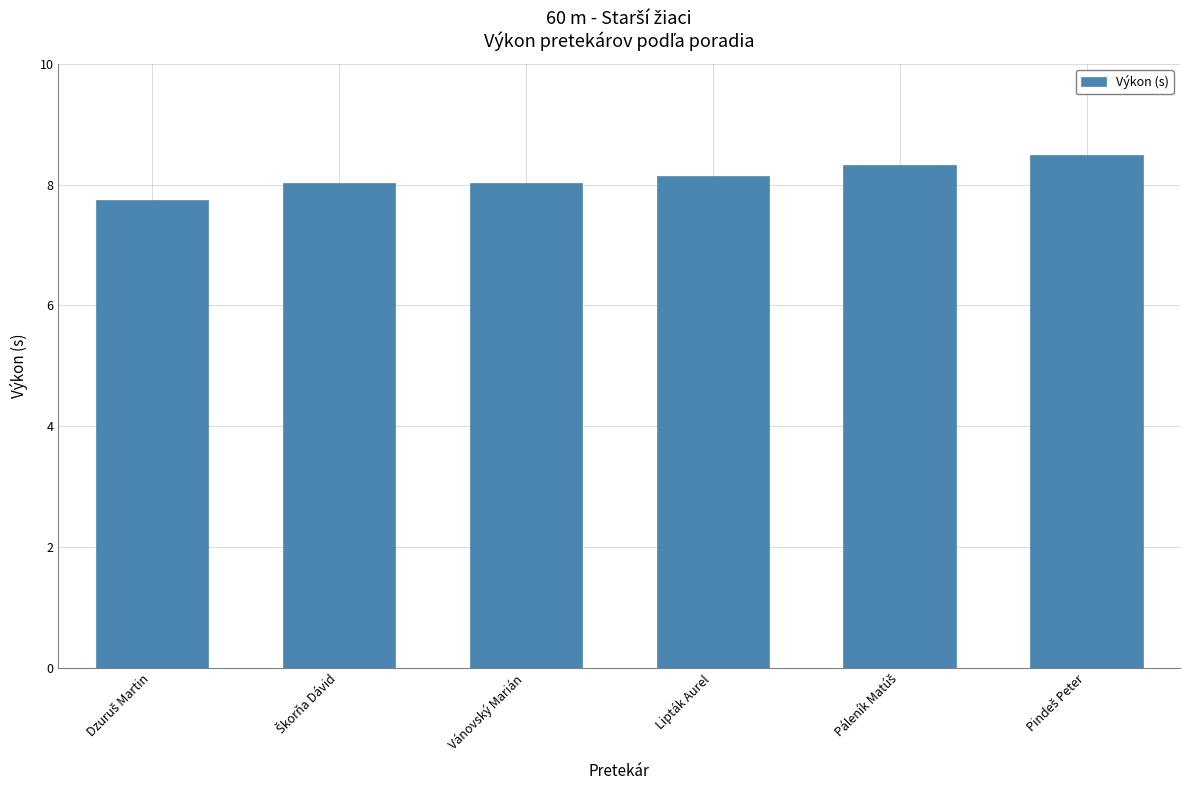

True or false: the data shows 8.1 at Lipták Aurel.

True